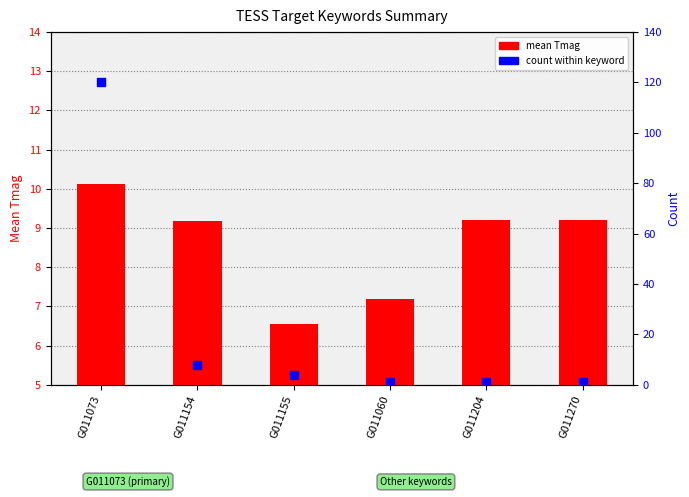

Which series has the largest total across all categories?

count